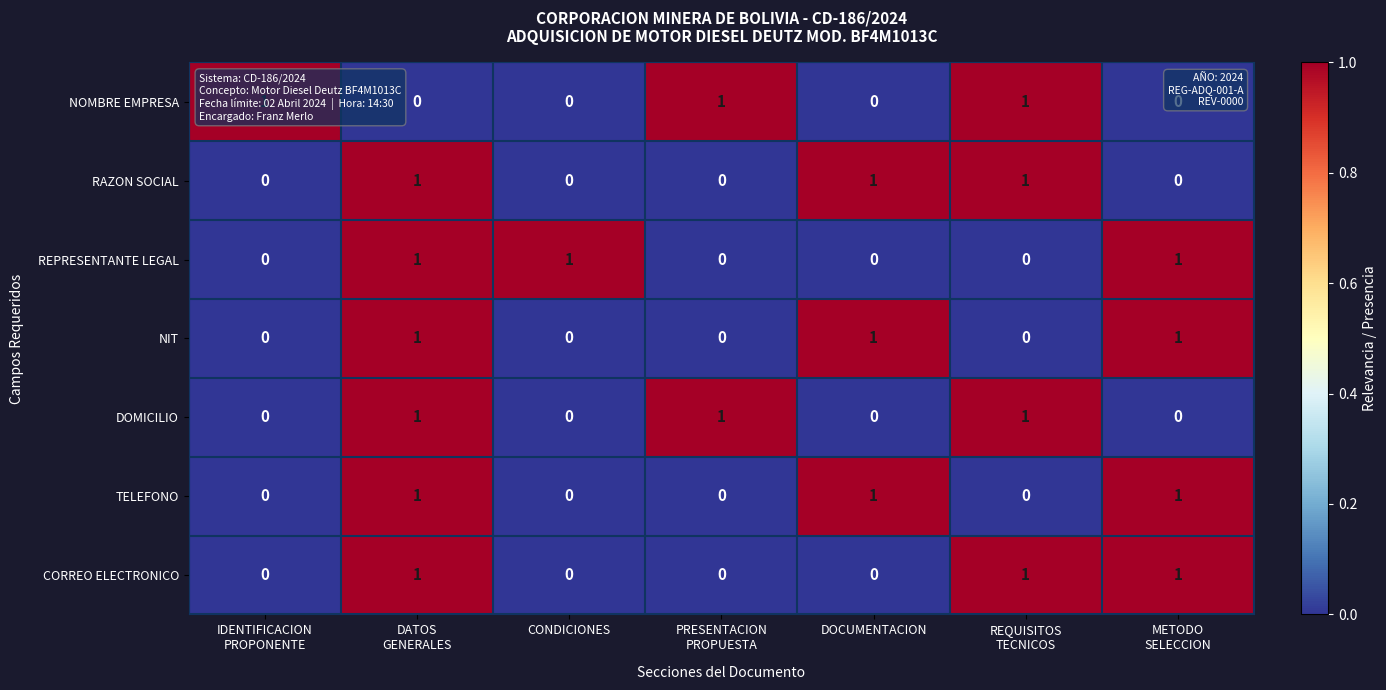

Count the number of data series in this chart.

7